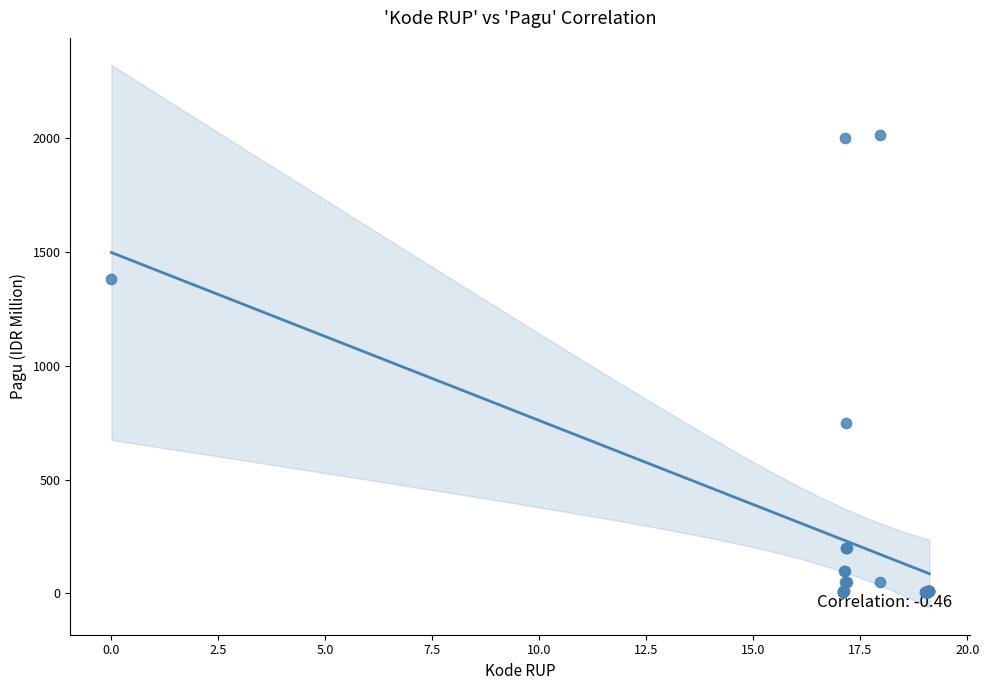

What Y value in the scatter plot is closest to 1010?

750.0